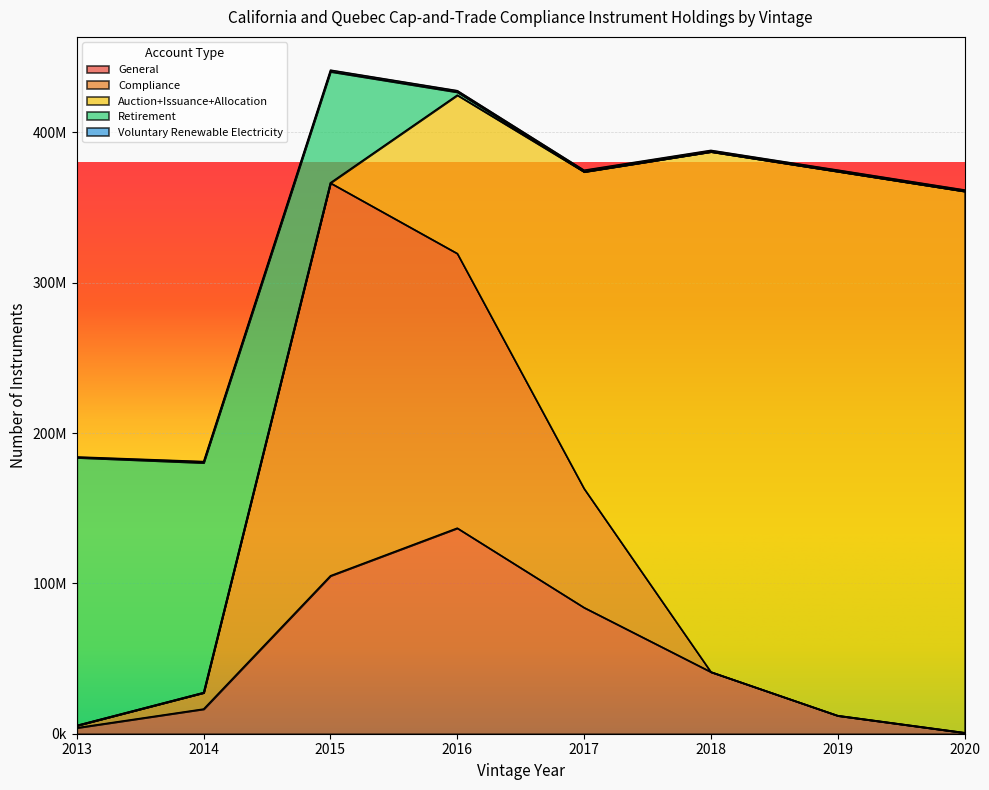

Reading right to left, transcribe all the data shown in this chart.

General: 701000	12064000	41106500	83930396	136778251	105079497	16447341	3975024
Compliance: 0	0	0	79121970	182663368	261263442	10871849	1518800
Auction+Issuance+Allocation: 360177700	361999750	346049550	210730730	105324487	114055	76069	820
Retirement: 0	0	0	121701	2044294	73964756	152877241	178220517
Voluntary Renewable Electricity: 835500	865750	895750	926000	956000	986250	798500	419993